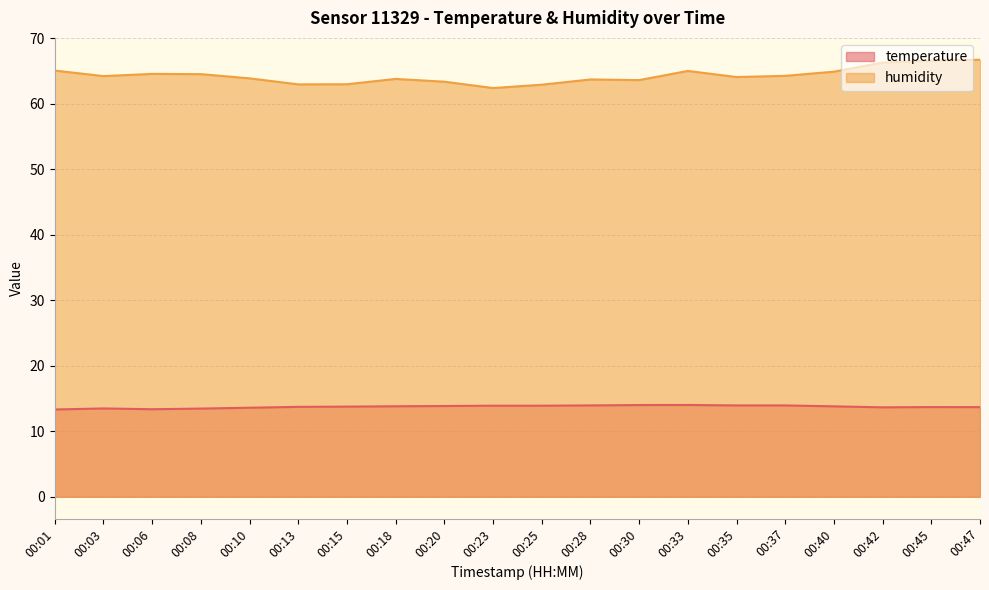

Is the value of temperature at 00:23 greater than the value of humidity at 00:13?

No